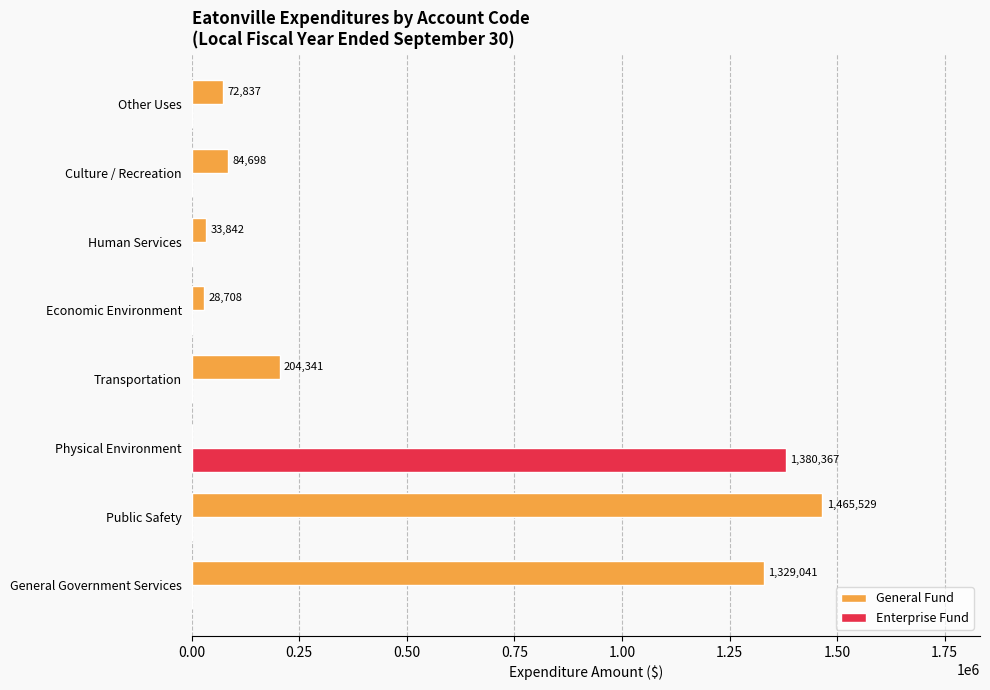

What are all the series names shown in the legend?

General Fund, Enterprise Fund